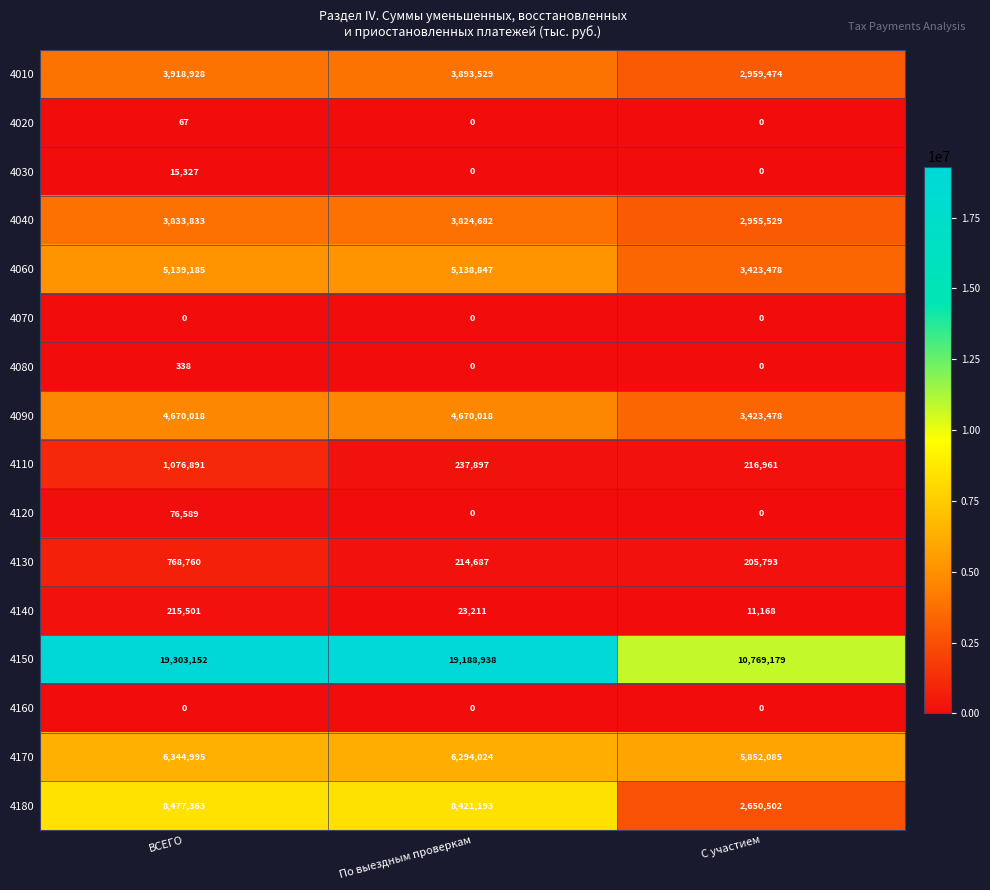

The value of 4170 at С участием is 5852085. True or false?

True